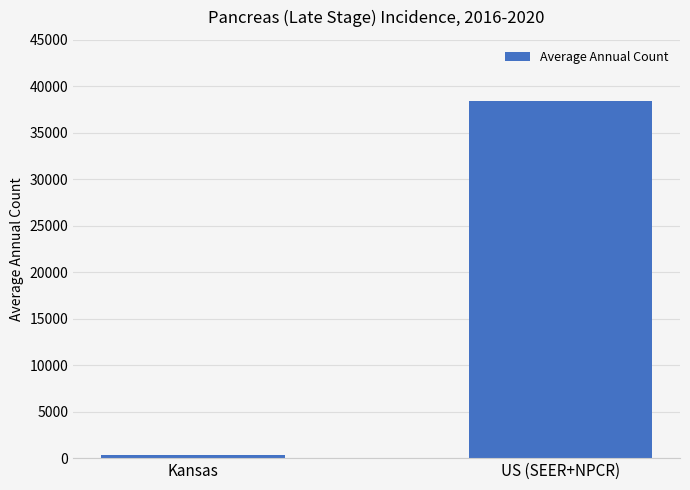

What is the value of the 1st bar from the left?

321